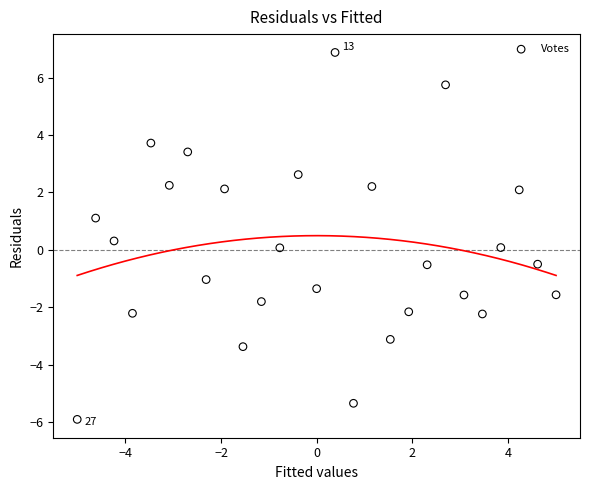

What is the range of X values (max minus min)?

10.0